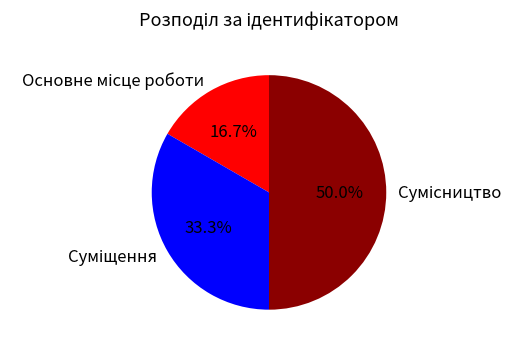

Is it true that Сумісництво is 62% of the pie?

False